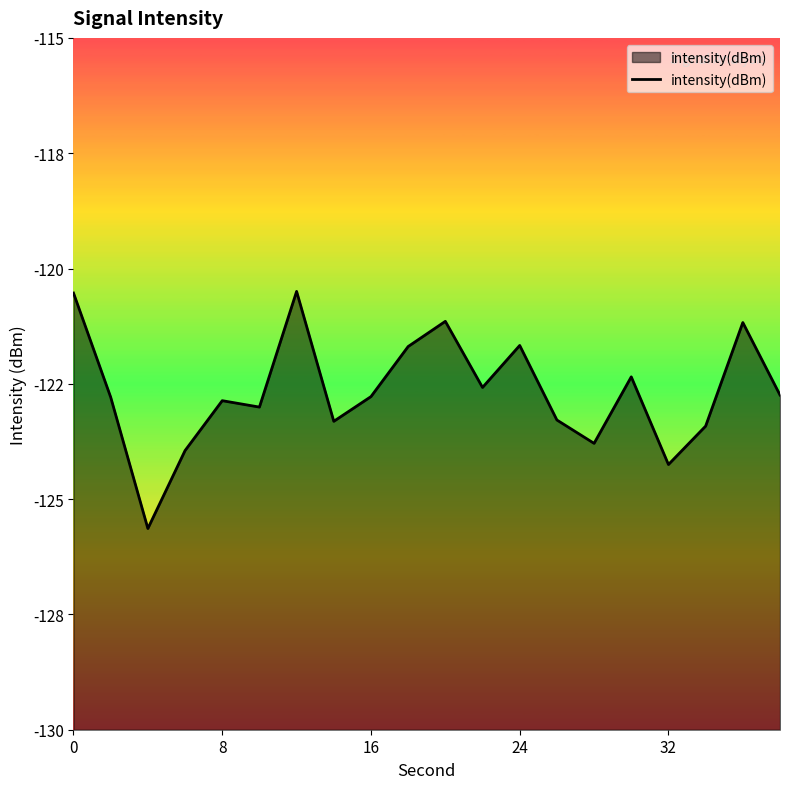

True or false: the data has more than 0 interior local peaks.

True